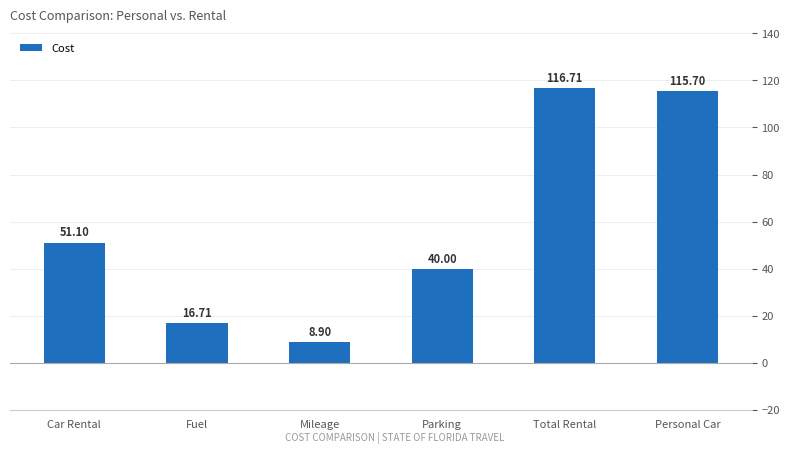

What position from the left is Parking?

4